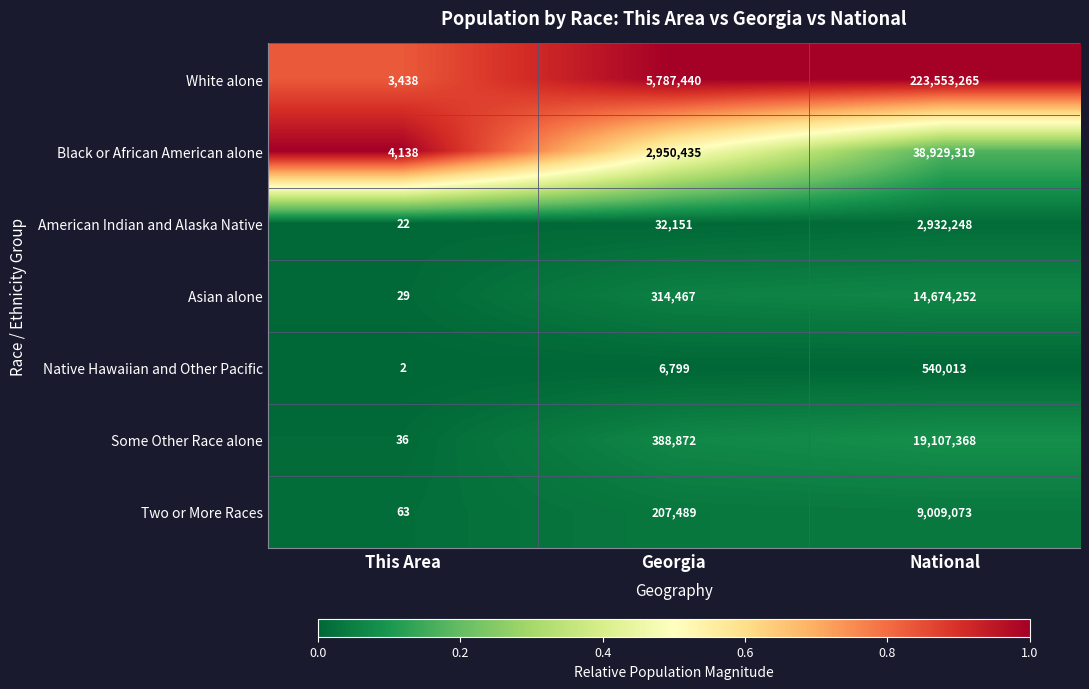

What is the spread (max minus min) of values at National?

223013252